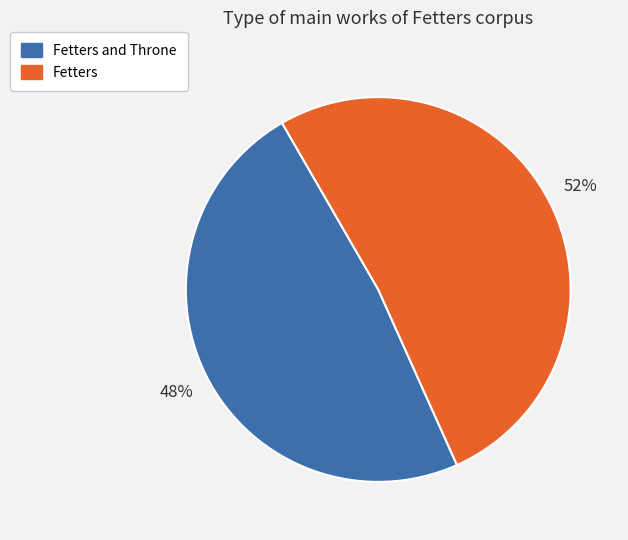

Does Fetters and Throne represent more than half of the total?

No